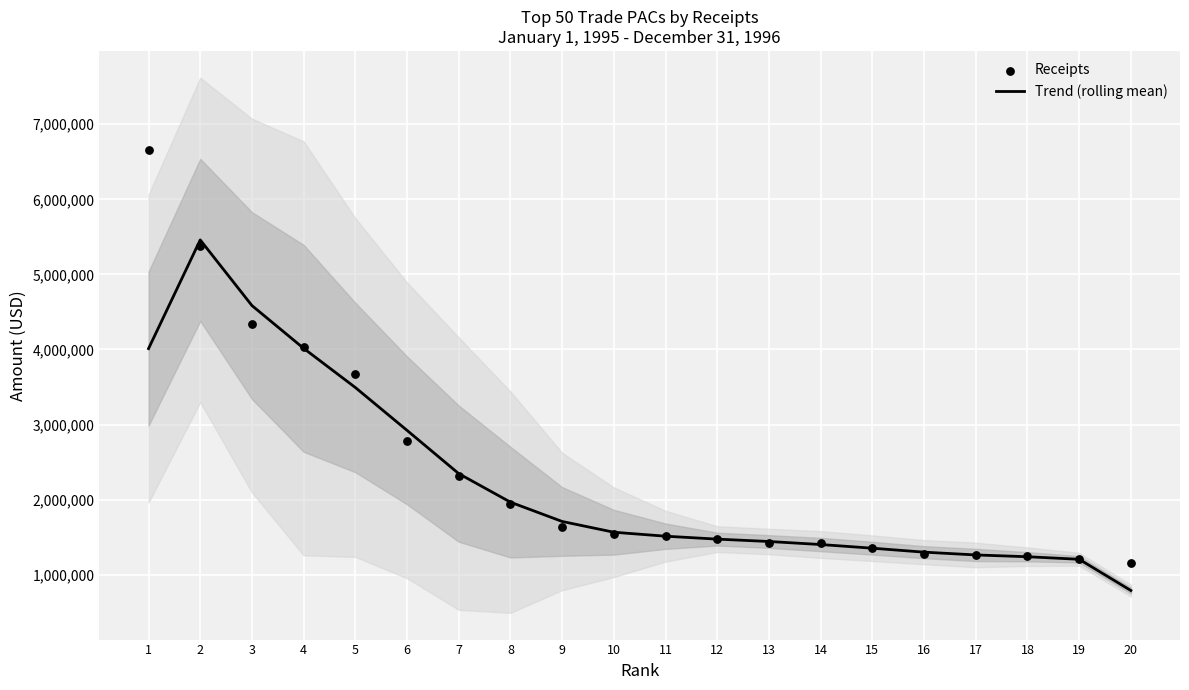

Which series has the widest spread of Y values?

Receipts